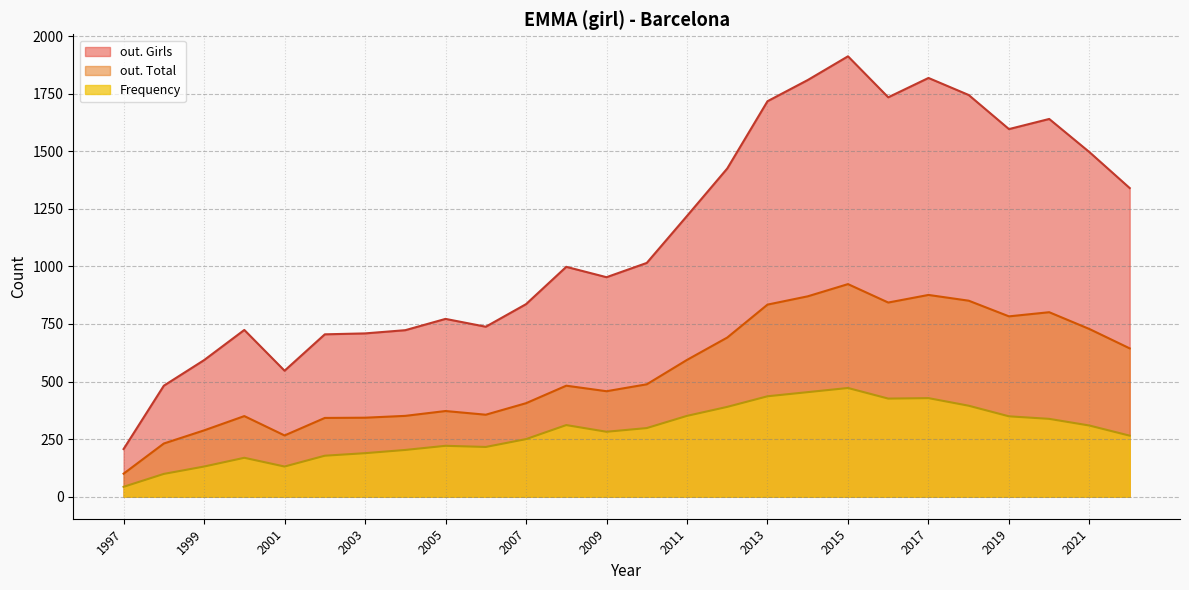

Does the chart have visible grid lines?

Yes